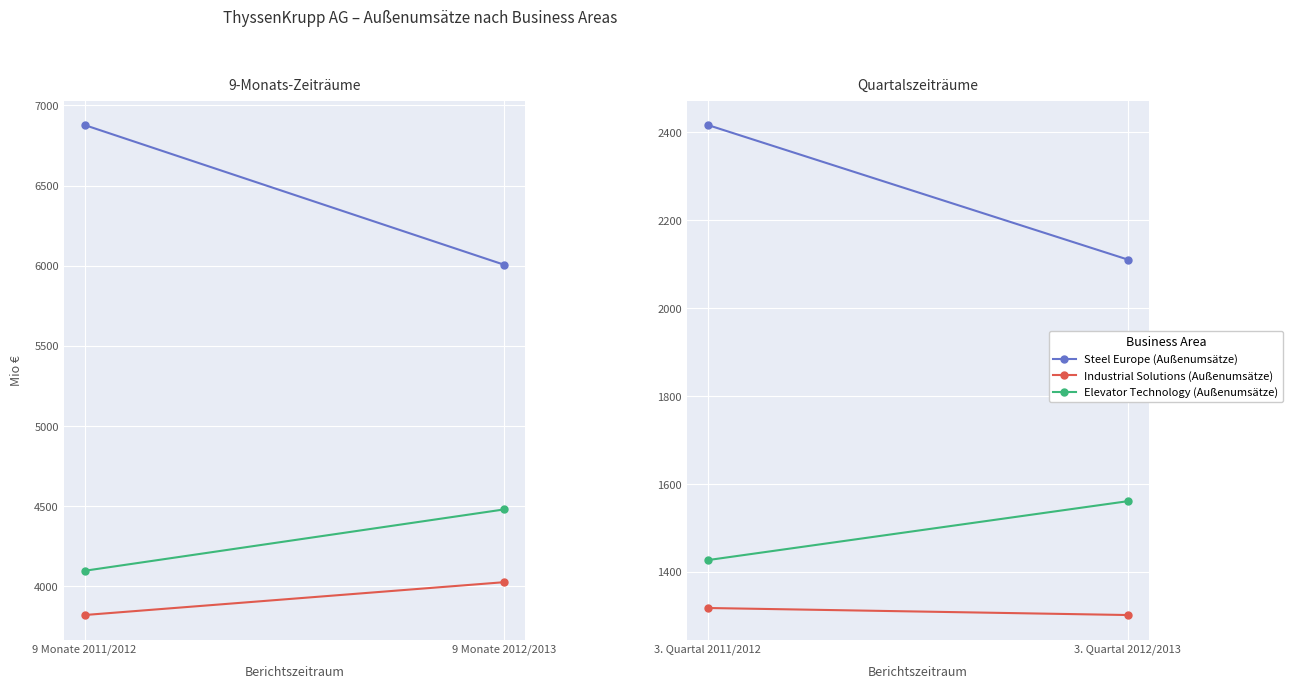

What is the label of the 2nd point from the right?

3. Quartal 2011/2012